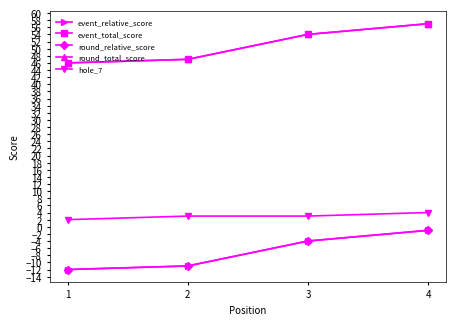

Does the chart have visible grid lines?

No